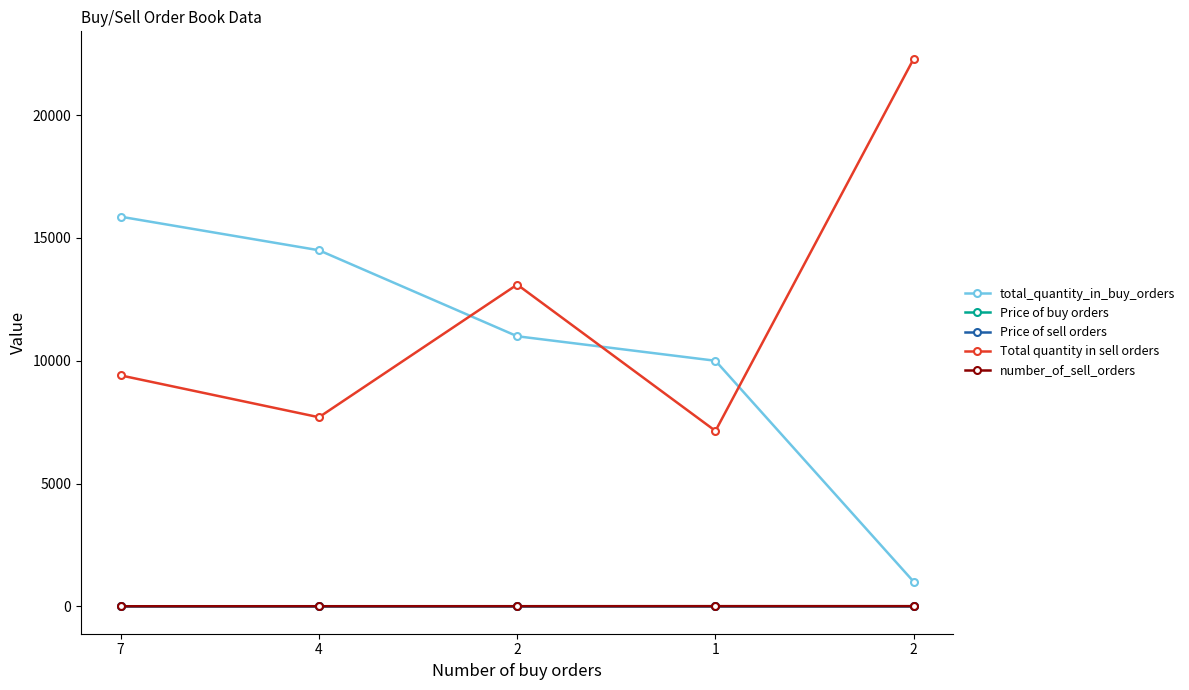

What is the difference between the second highest and second lowest values in the Total quantity in sell orders series?

5402.0